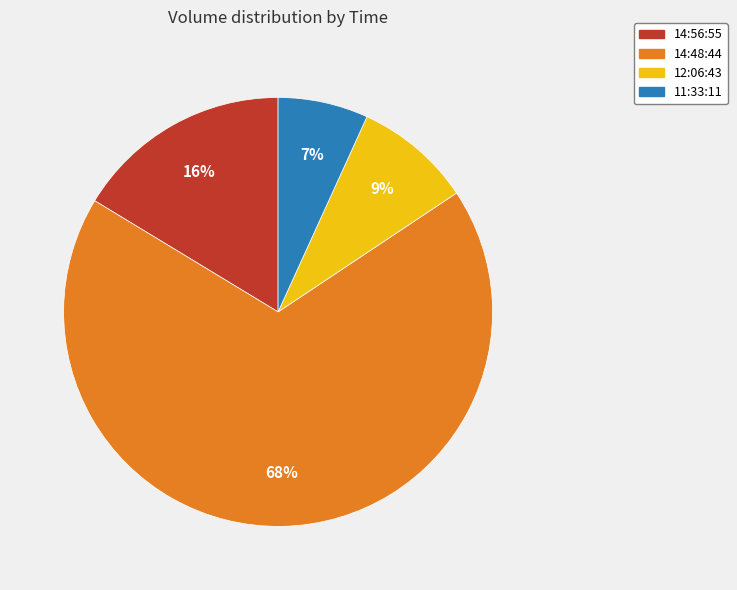

Combined, do 14:48:44 and 11:33:11 account for over 50%?

Yes